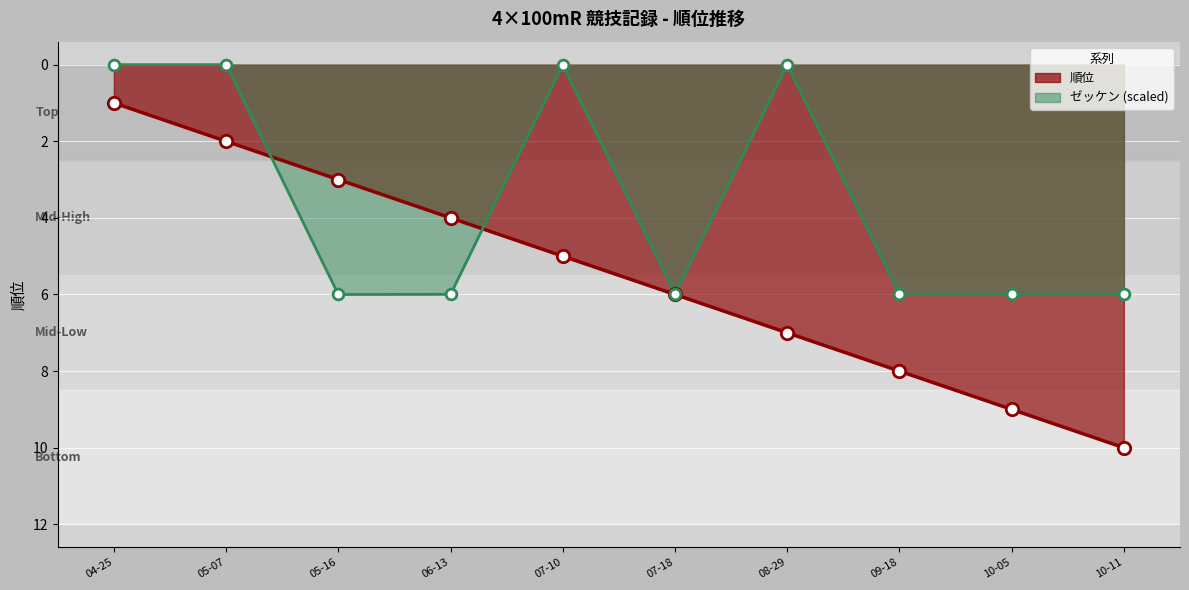

Which series contains the highest Y value?

順位